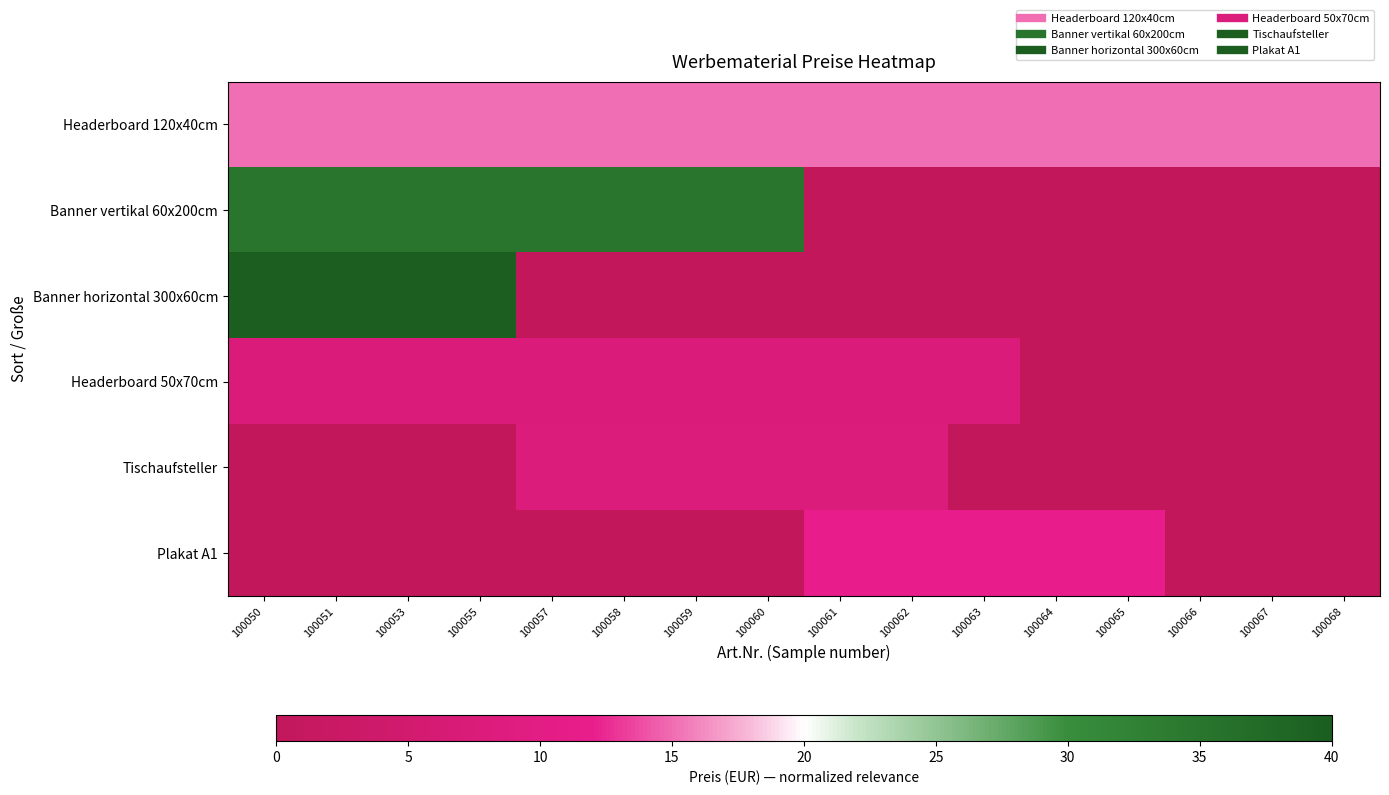

What is the maximum value shown in the chart?

40.0